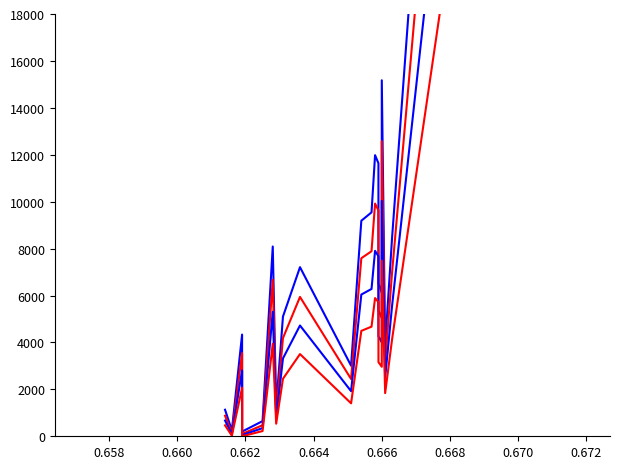

Rank the series by their average value, from lowest to highest.

Series 4, Series 3, Series 2, Series 1